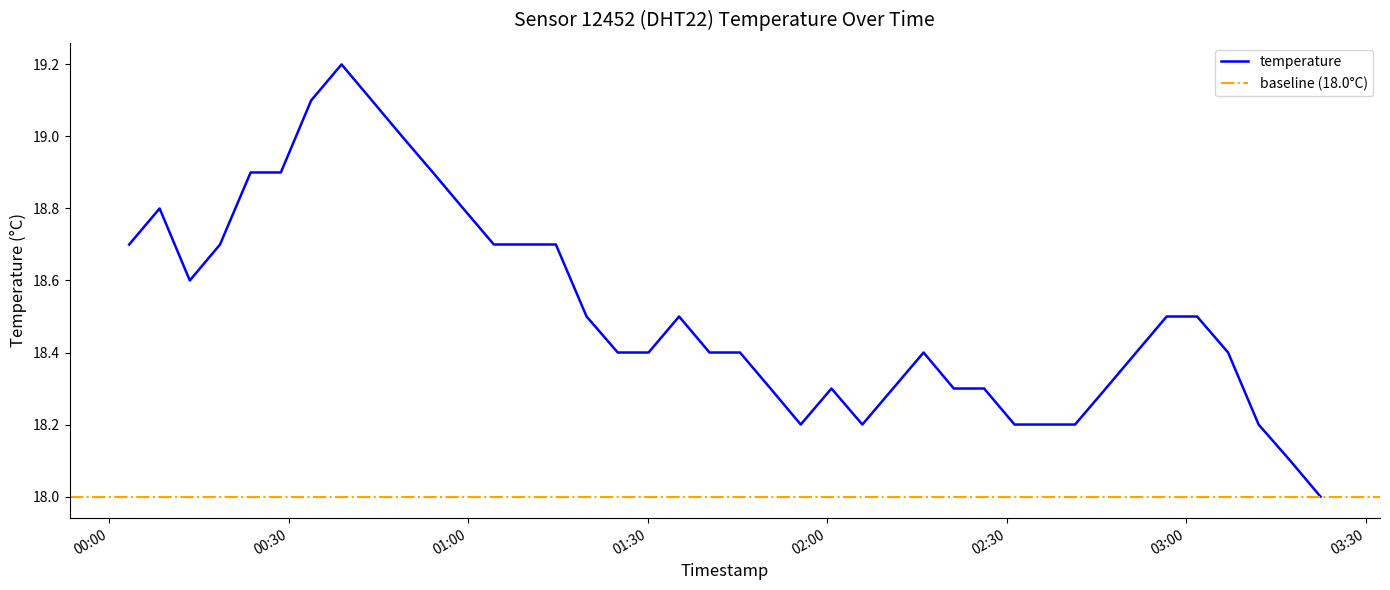

How many lines are shown in the chart?

1